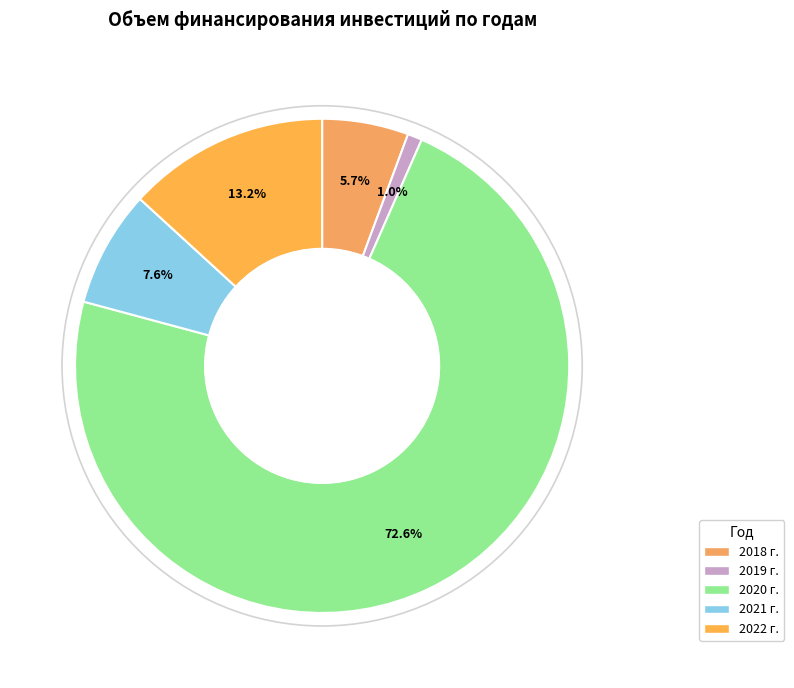

Which slice is the smallest?

2019 г.